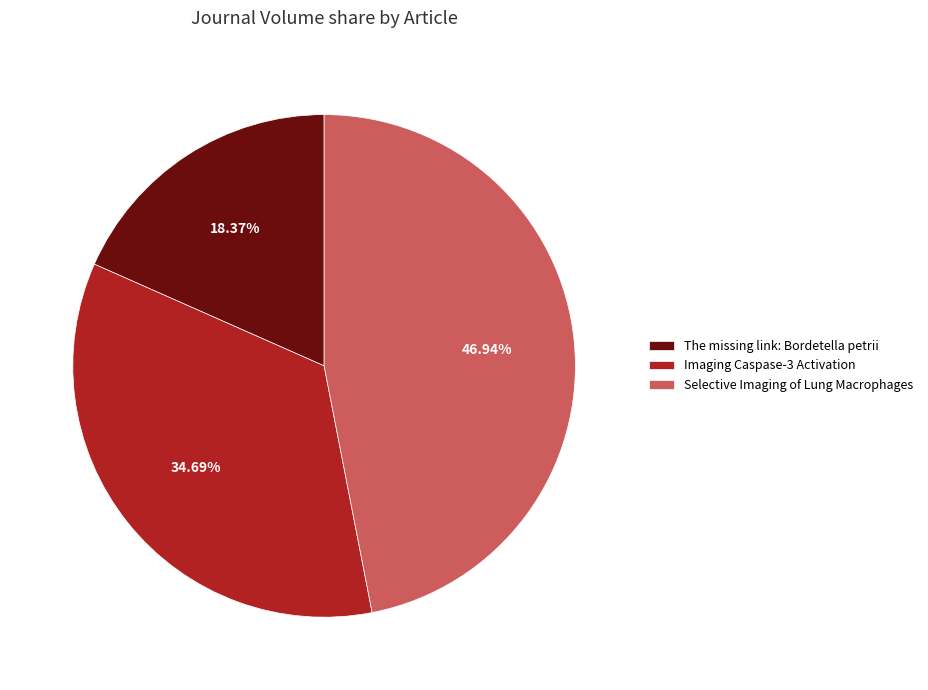

To the nearest percent, what is the combined percentage of Selective Imaging of Lung Macrophages and Imaging Caspase-3 Activation?

82%